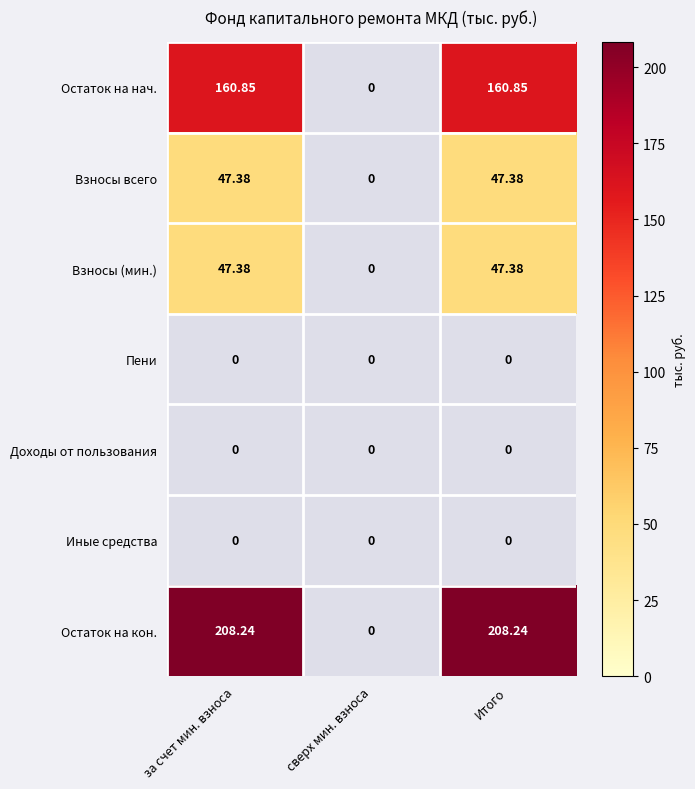

Which label corresponds to the smallest value in the chart?

сверх мин. взноса